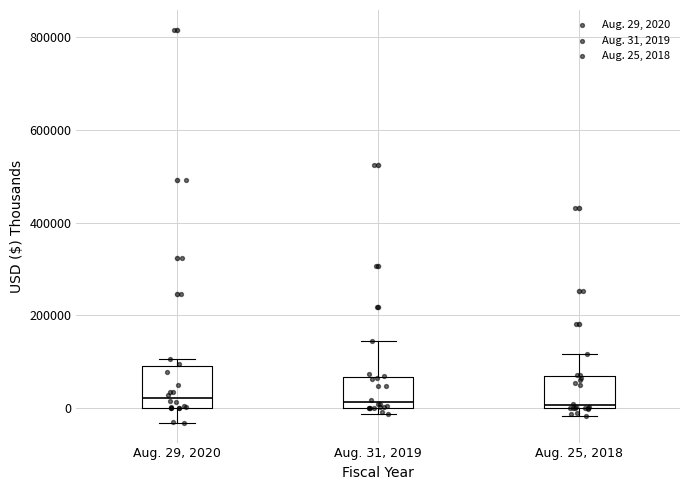

Comparing the boxes themselves (not the whiskers), which one is the tallest?

Aug. 29, 2020